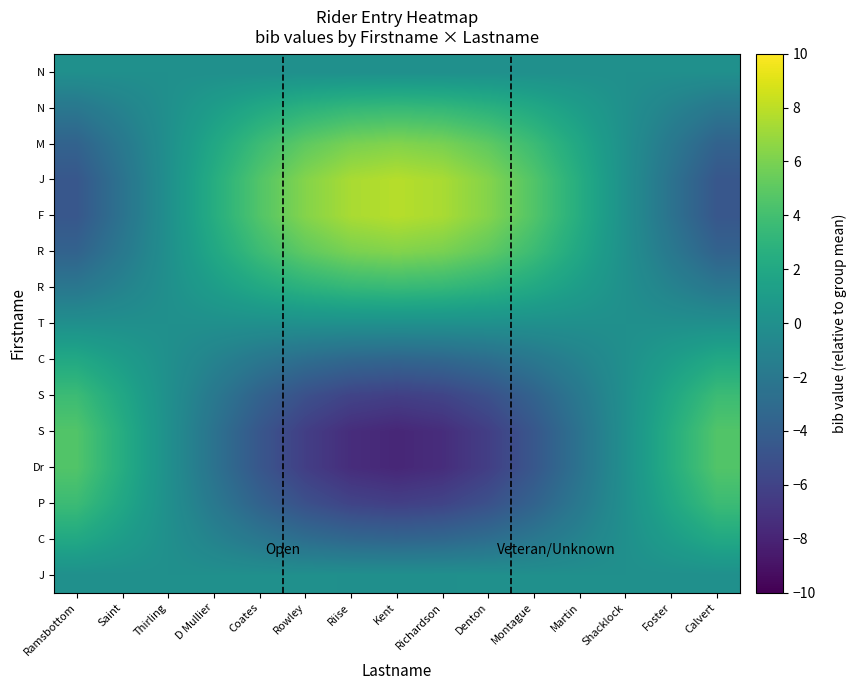

Which category has the highest value across all series?

Kent